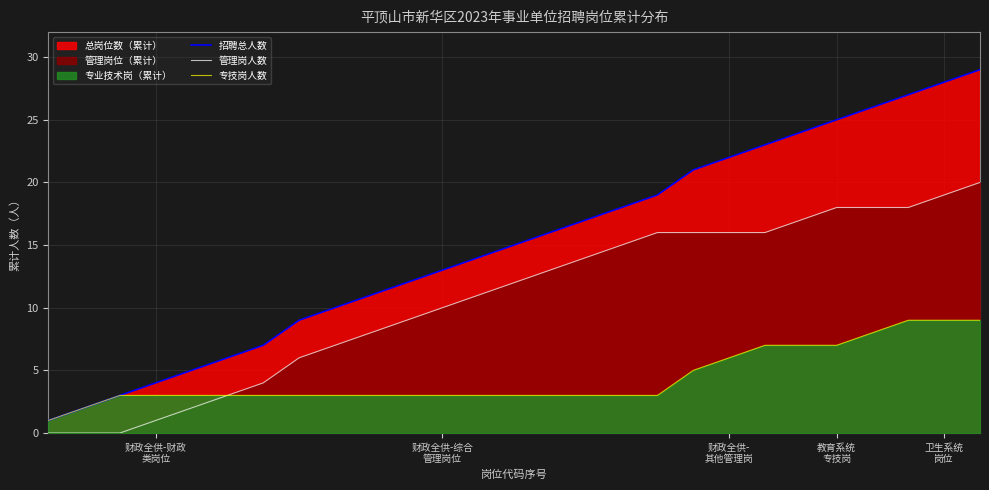

Does the chart have visible grid lines?

Yes